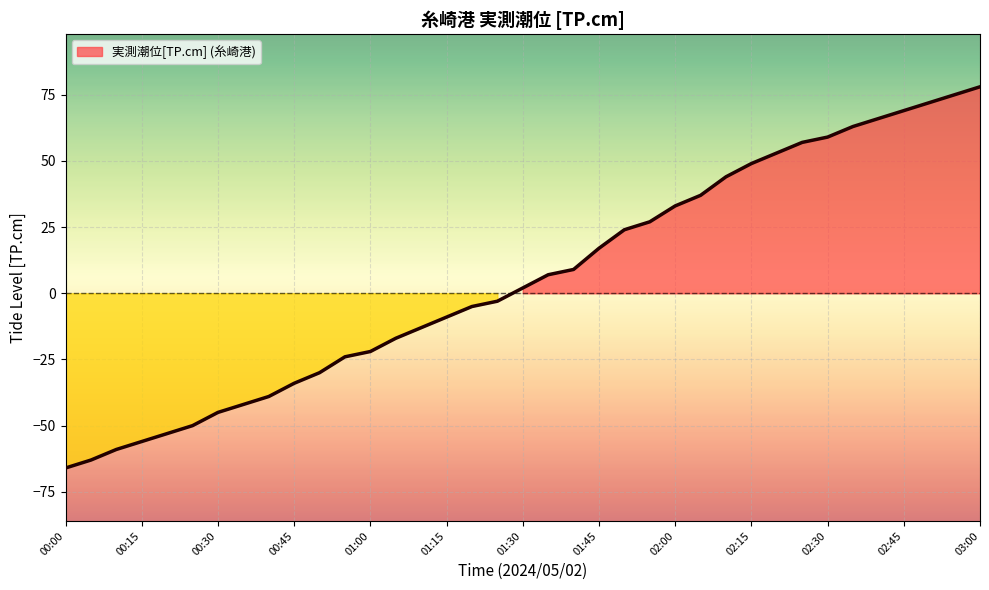

Is it true that the value at 00:35 is -74?

False